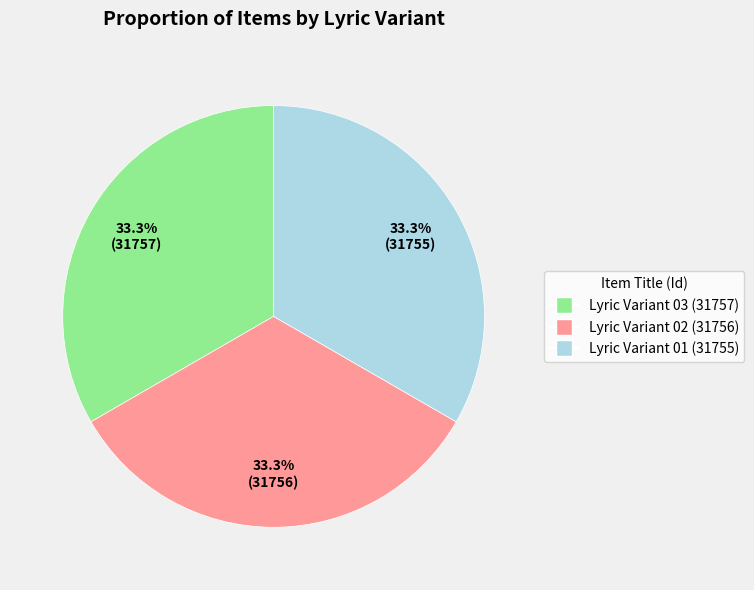

Is there a majority slice in this chart?

No